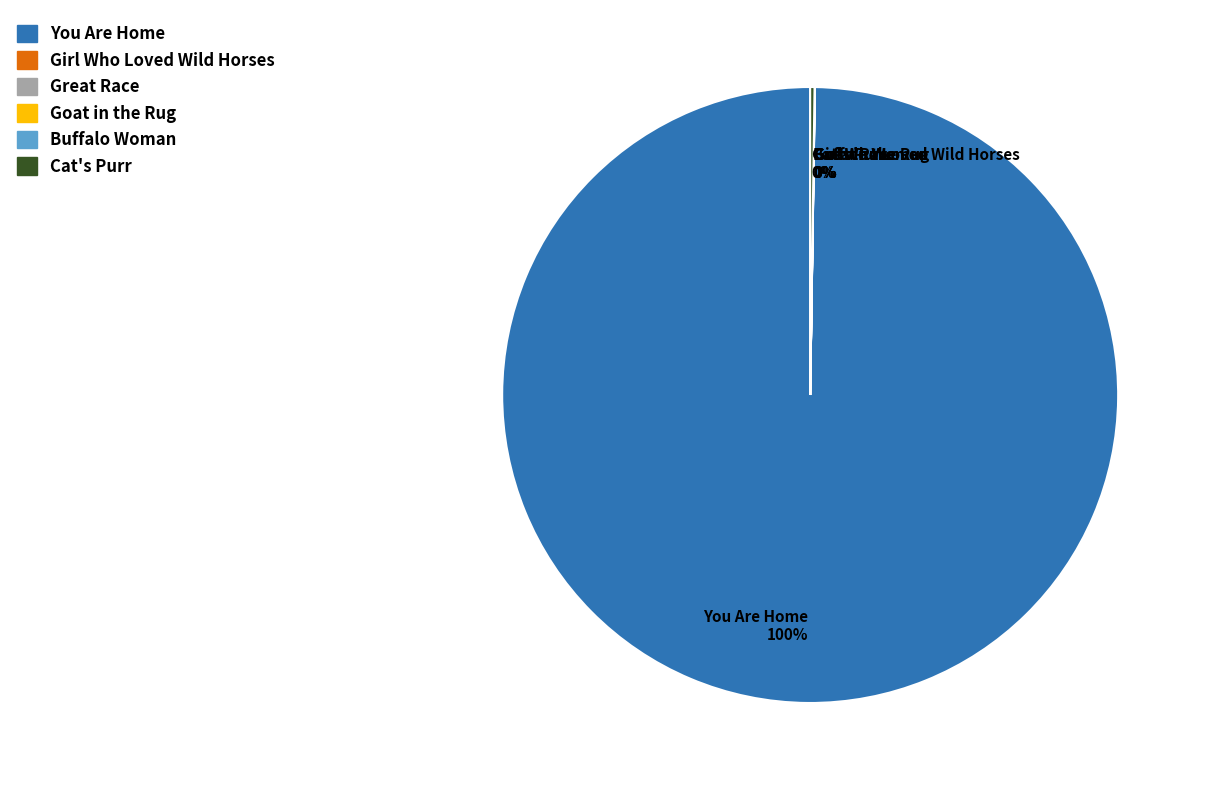

True or false: You Are Home accounts for 100% of the total.

True